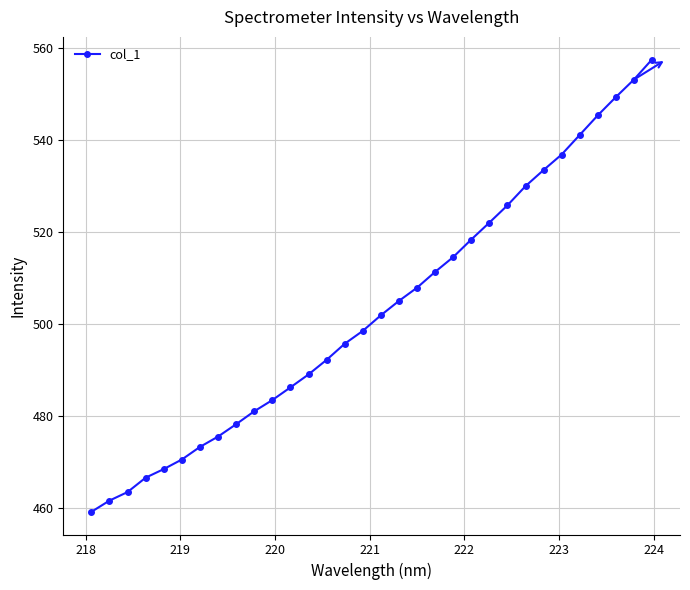

What is the difference between the second highest and second lowest values?

91.5